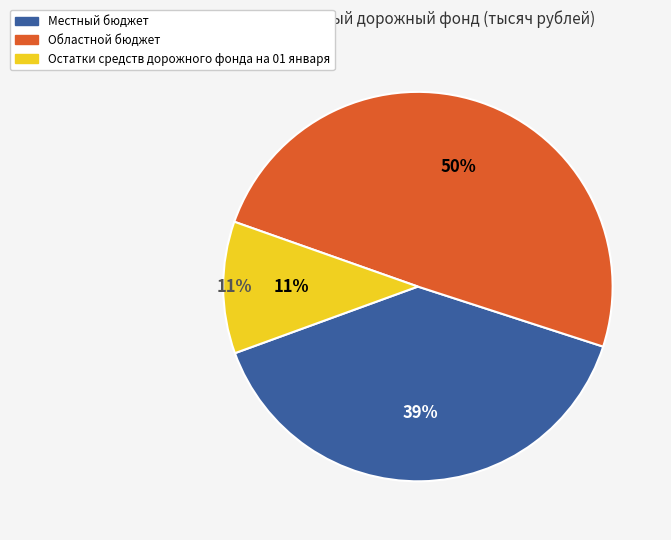

What percentage is the Областной бюджет slice, to the nearest percent?

50%